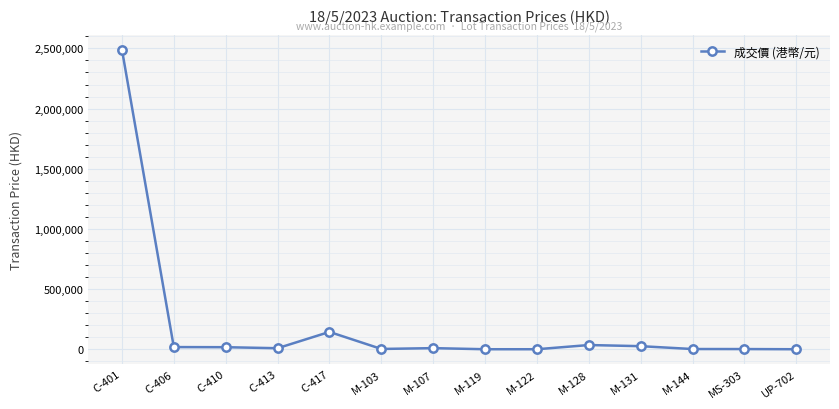

What is the label of the 4th point from the left?

C-413